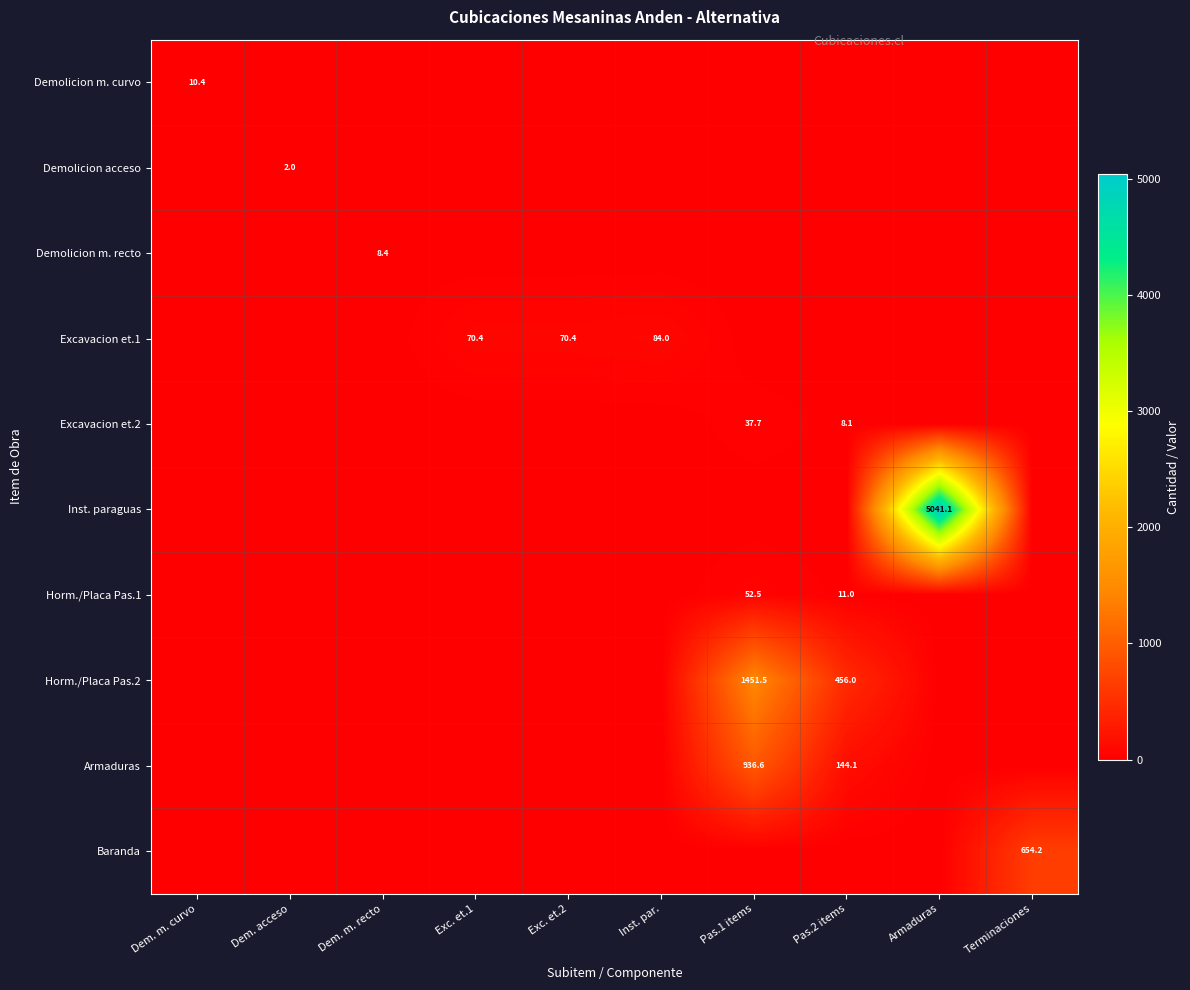

Is the value of Demolicion acceso at Pas.1 items greater than the value of Horm./Placa Pas.2 at Dem. acceso?

No